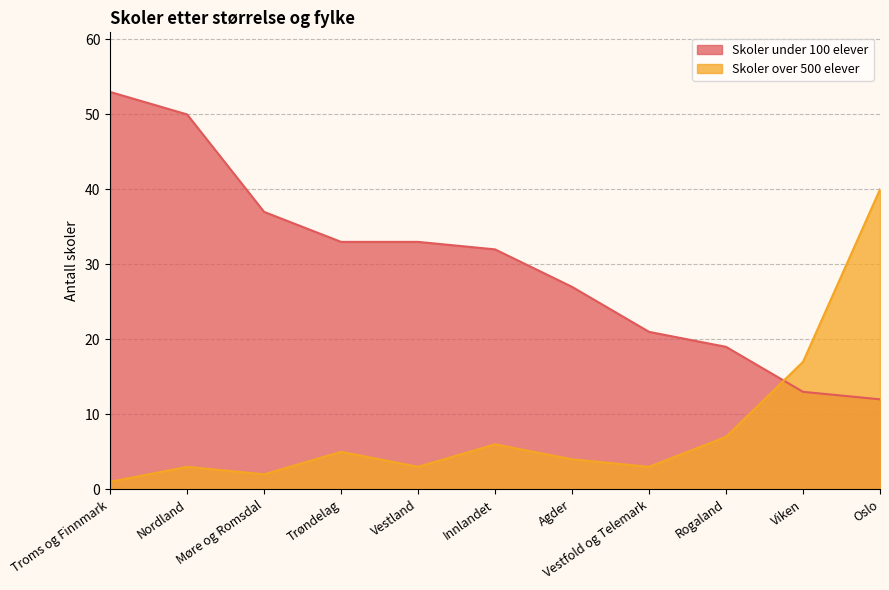

How many interior local valleys does the Skoler over 500 elever series have?

3